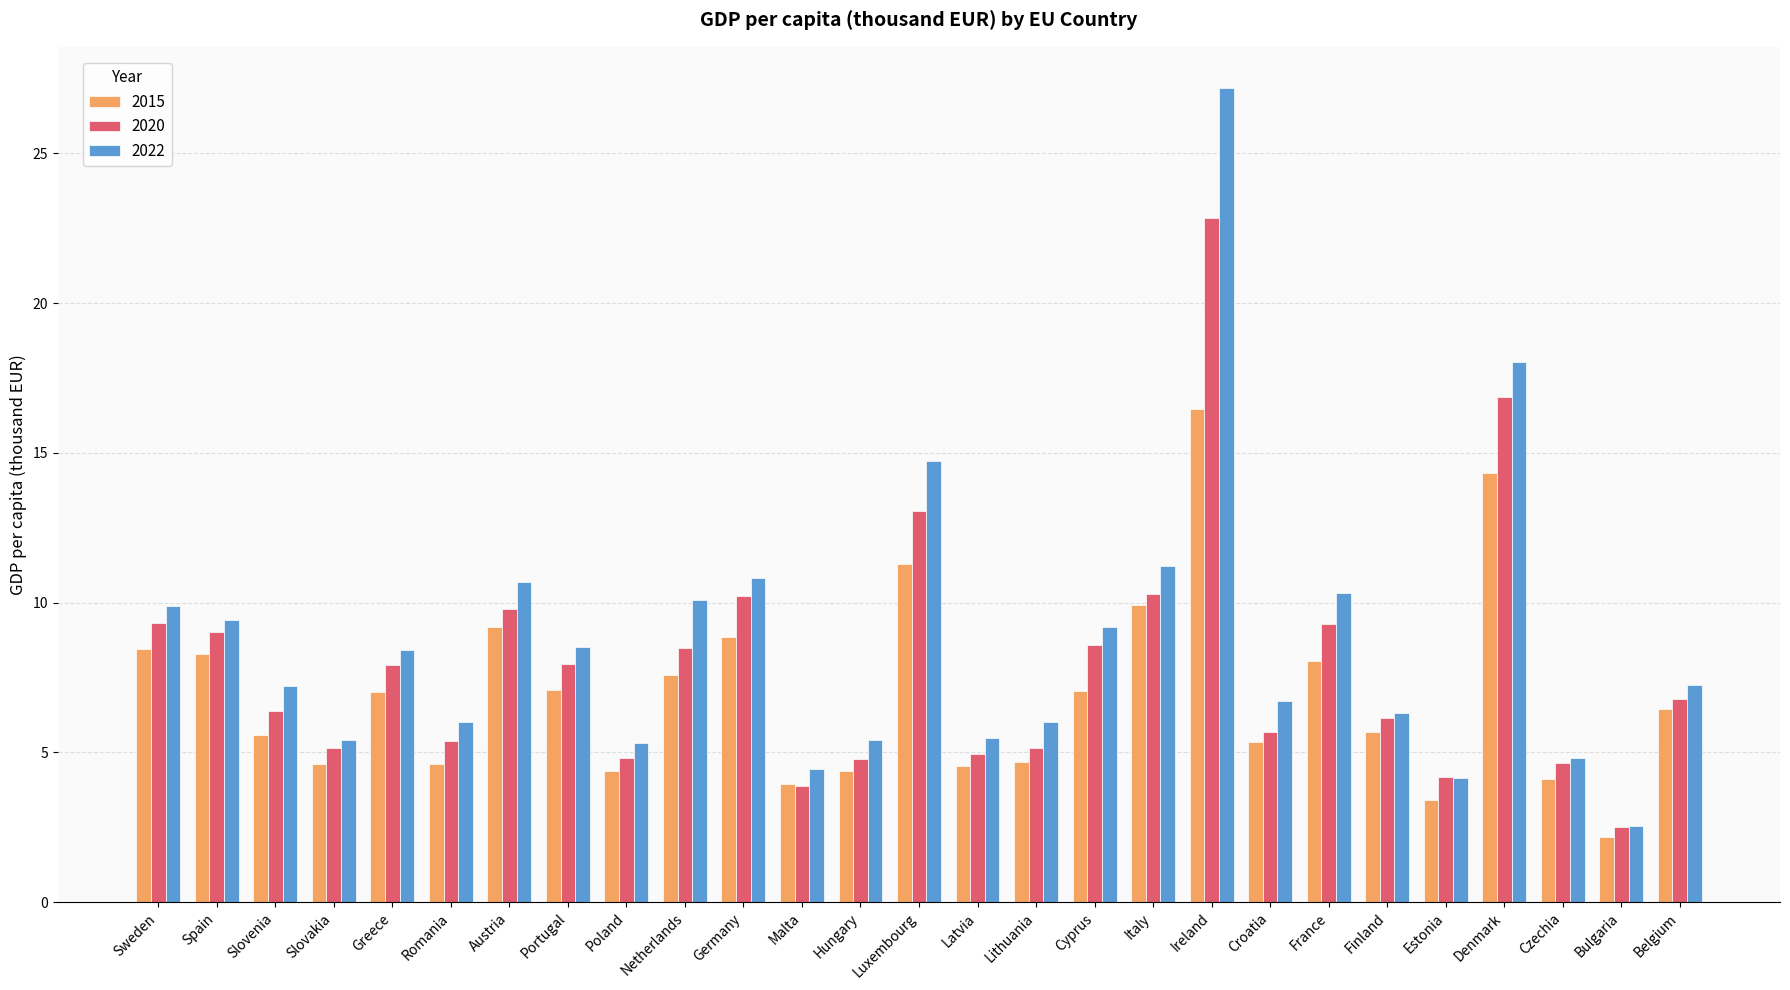

Which category has the highest value across all series?

Ireland